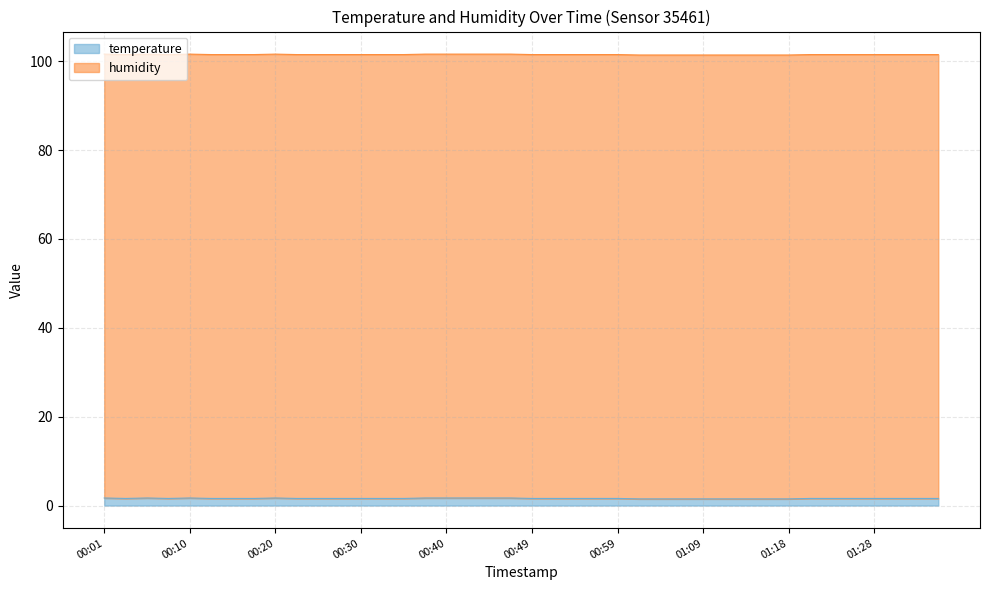

How many lines are shown in the chart?

2